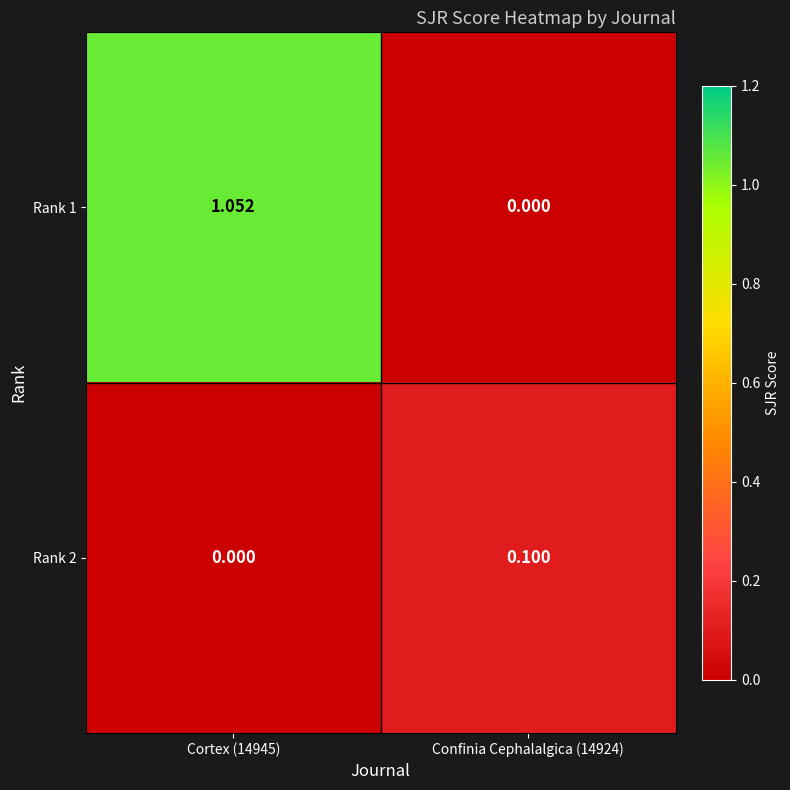

List the series in order of their peak value, highest first.

Rank 1, Rank 2